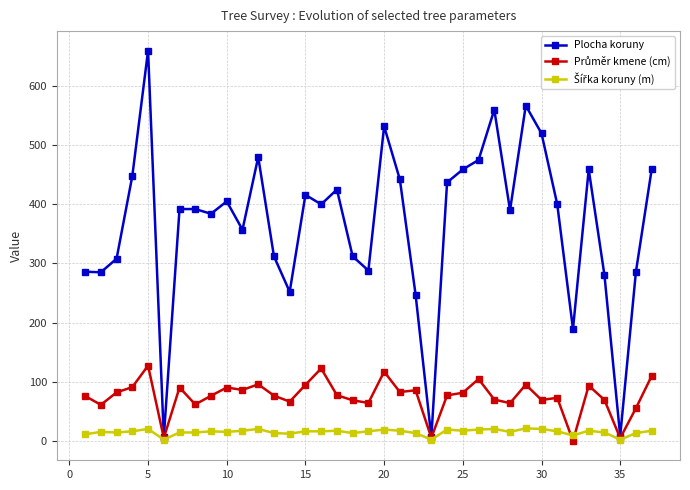

At how many categories does at least one series exceed 41?

34